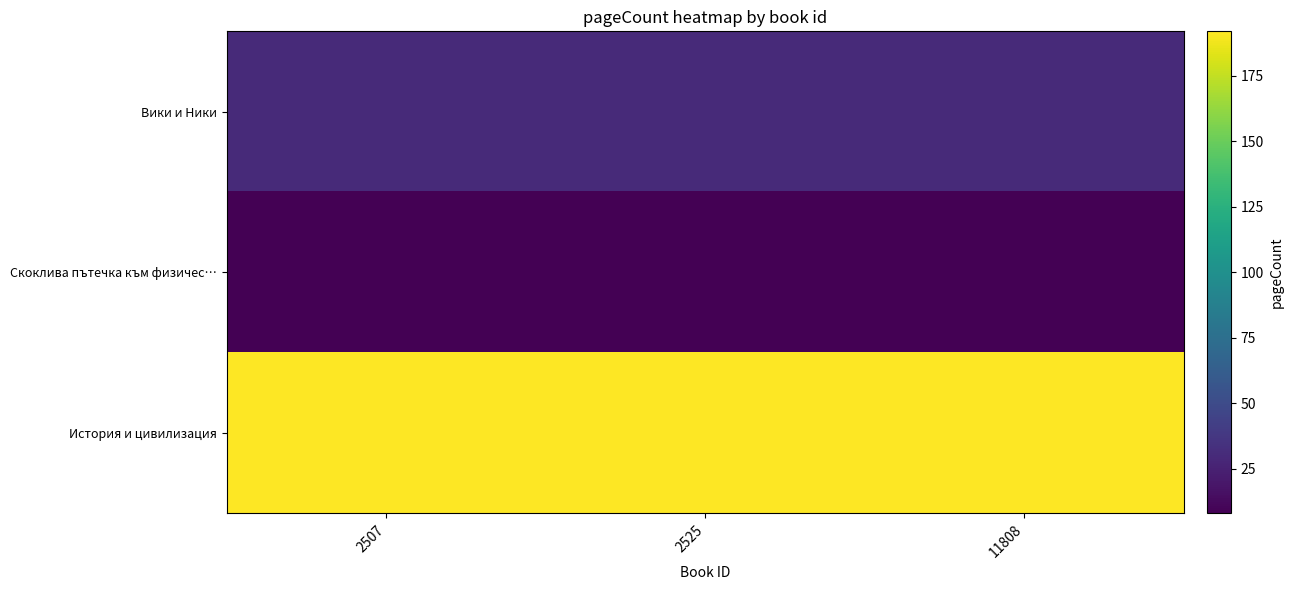

What is the greatest value displayed?

192